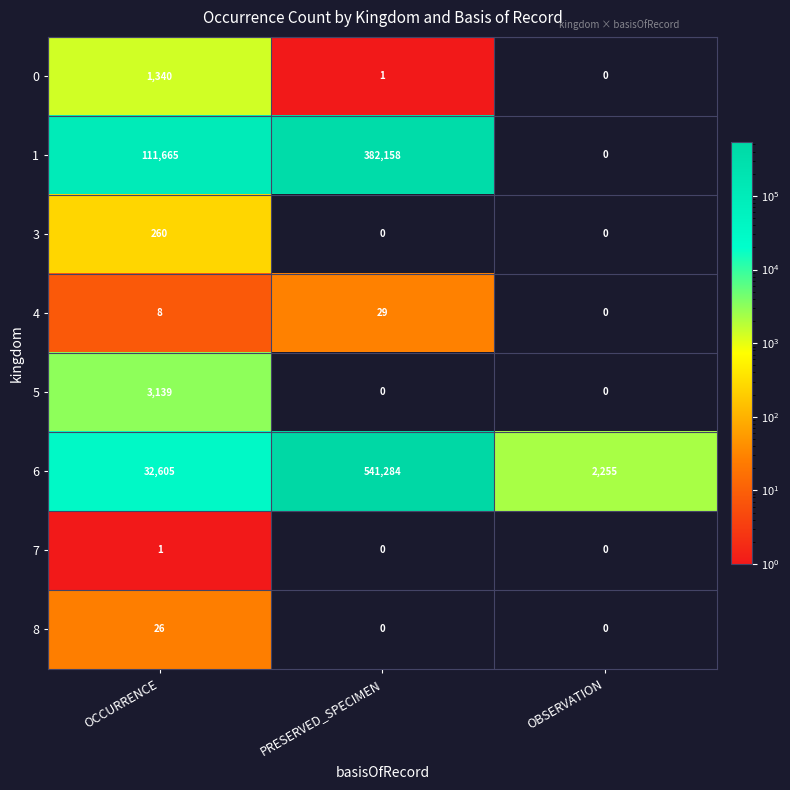

What is the average value of the 8 series?

9